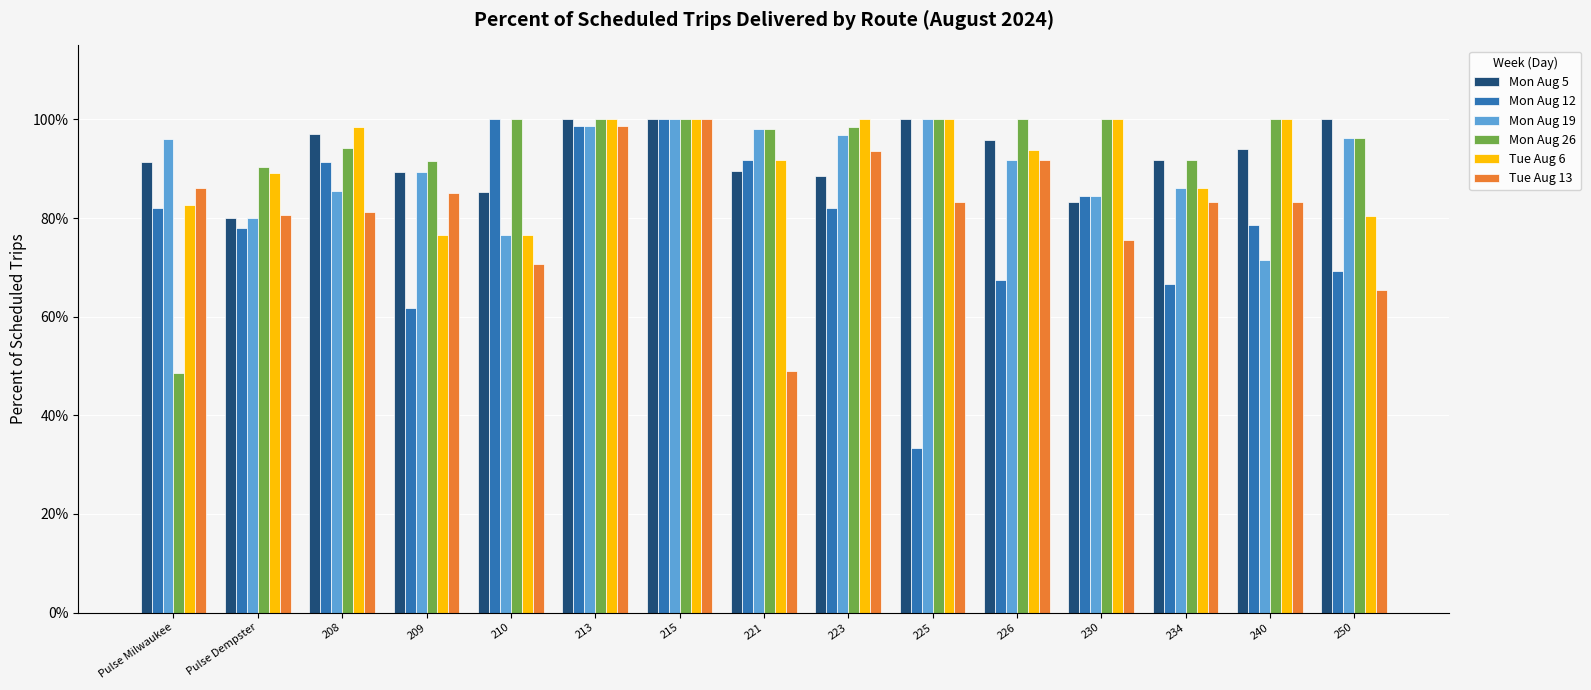

What is the value of the Mon Aug 19 bar at the 7th from the left?

1.0